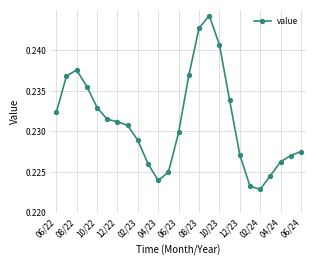

True or false: there are more than 1 points higher than both neighbors.

True